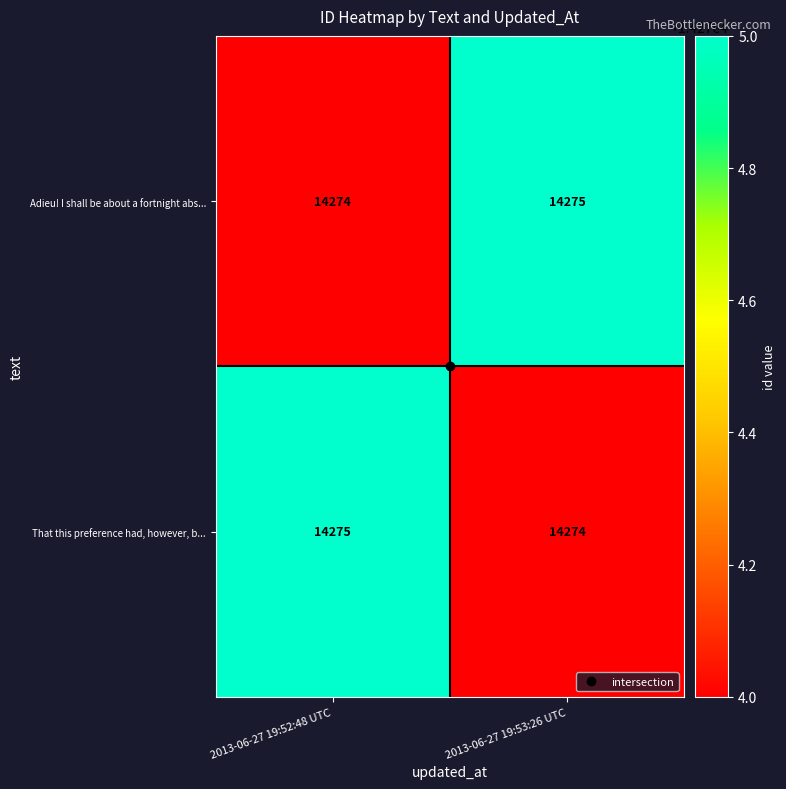

What is the smallest value displayed?

14274